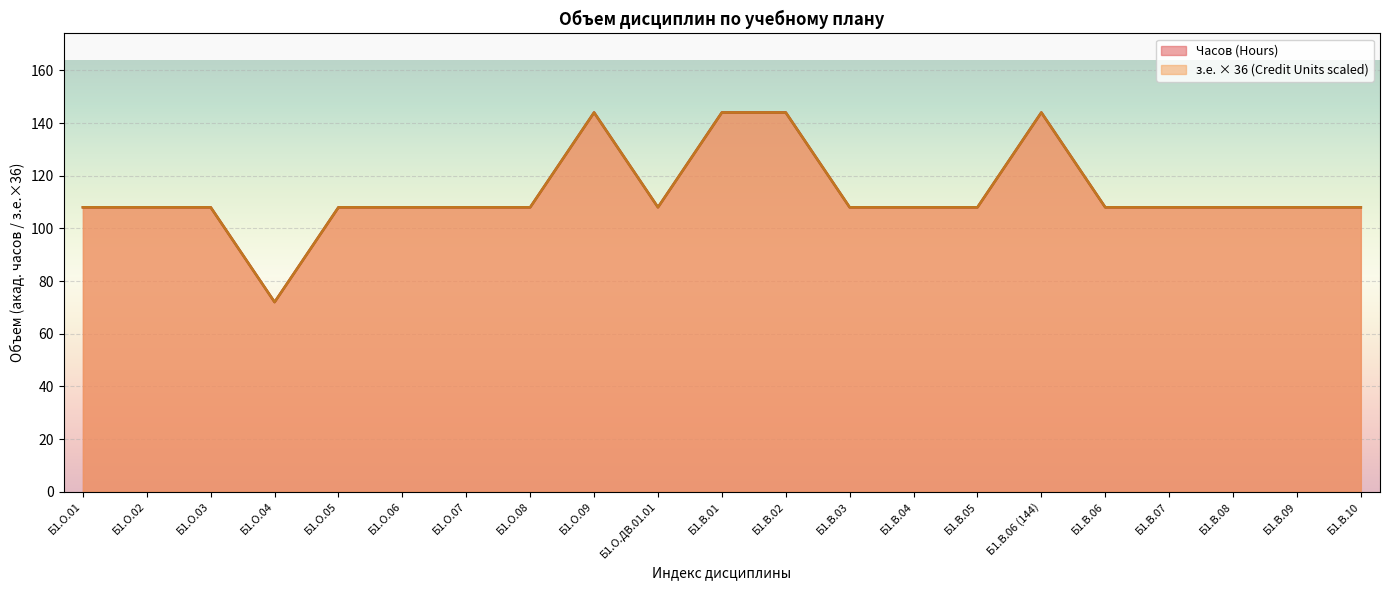

What is the average value of the з.е. (Credit Units) series?

113